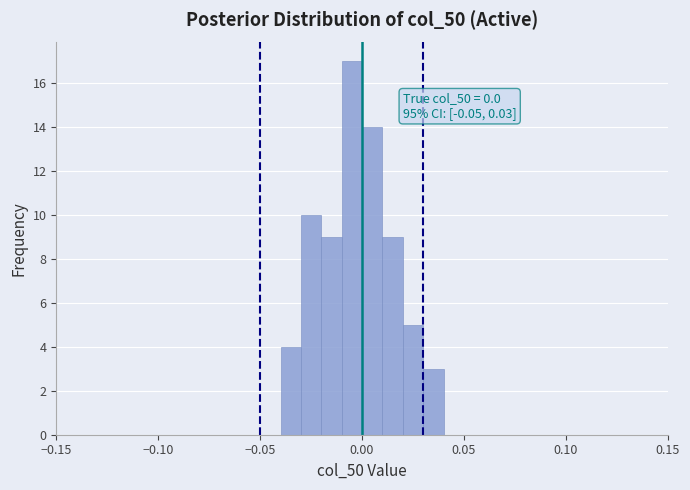

Around what value on the x-axis is the tallest bar? Give the approximate position of its centre, as read against the axis.

-0.005